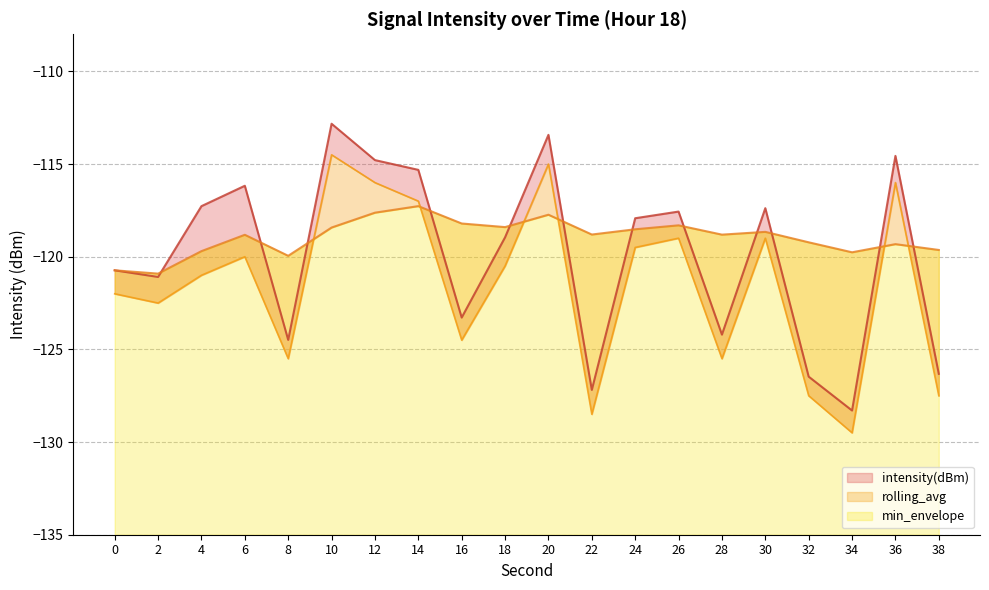

True or false: min_envelope and intensity(dBm) cross at least once.

False